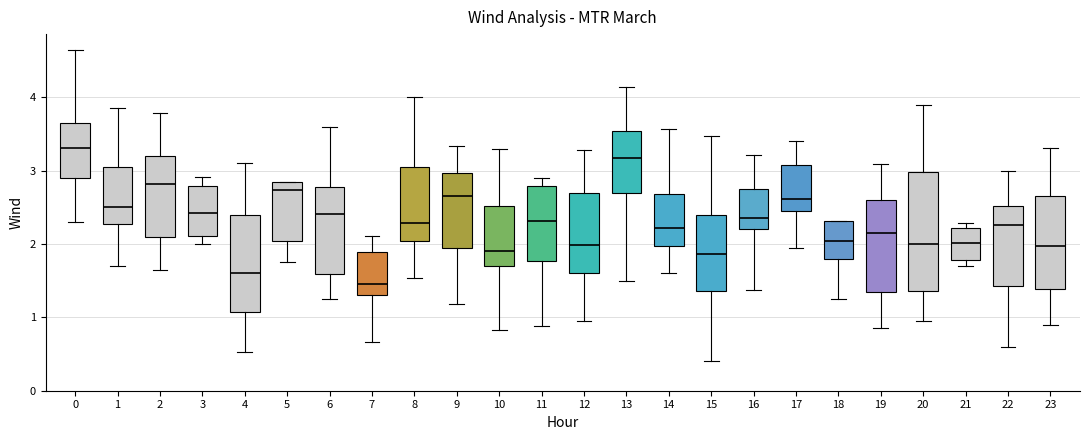

Where is the lower edge of the box at x = 6 on the y-axis? The values are not printed on the chart, so give them approximately, as read against the axis.

1.6